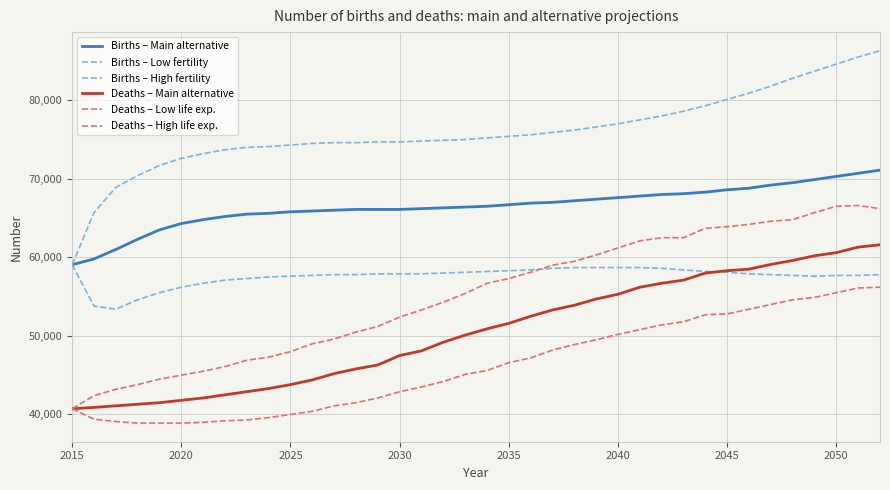

True or false: Births – High fertility and Deaths – Low life exp. cross at least once.

False